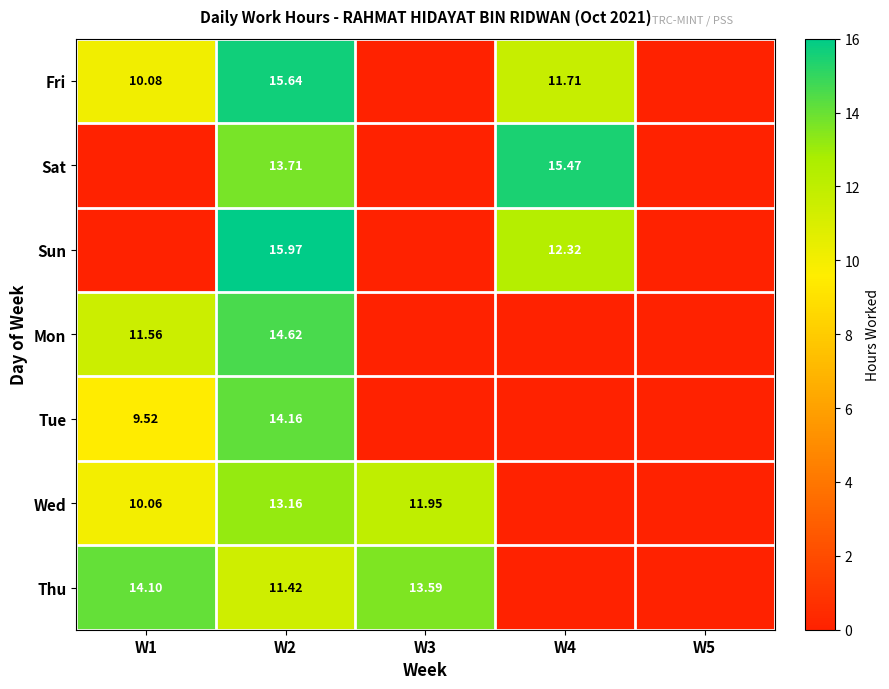

What is the average value of the Fri series?

7.5